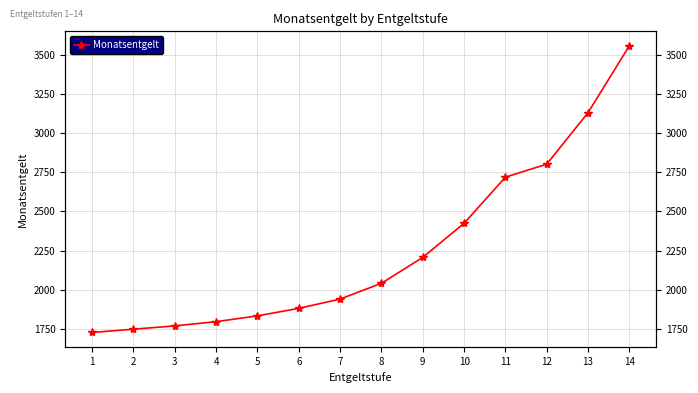

How many data points are less than 2042?

7